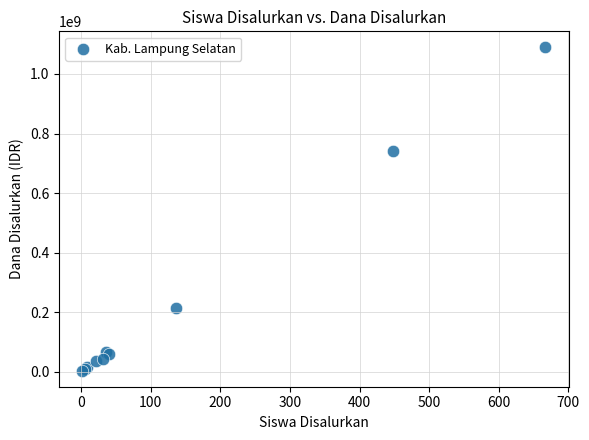

What Y value in the scatter plot is closest to 546300000?

741600000